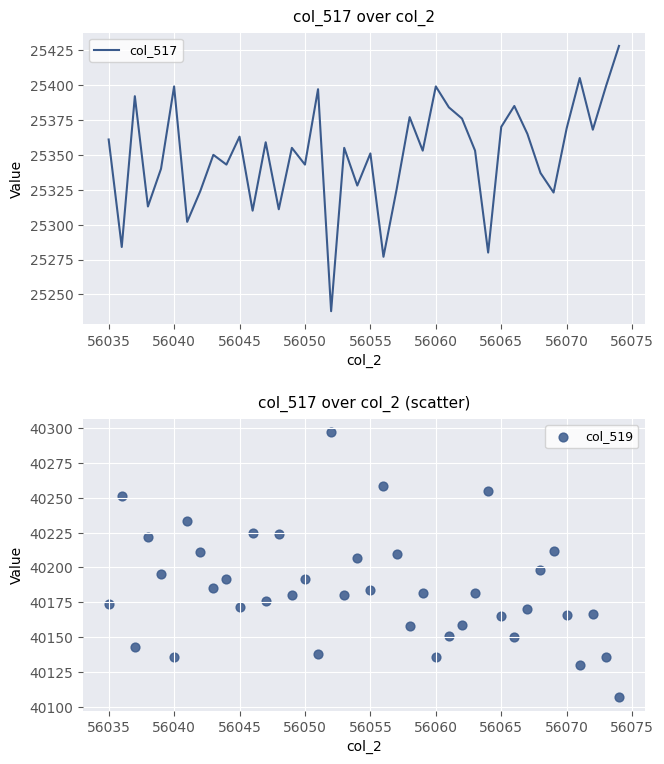

What are all the series names shown in the legend?

col_517, col_519